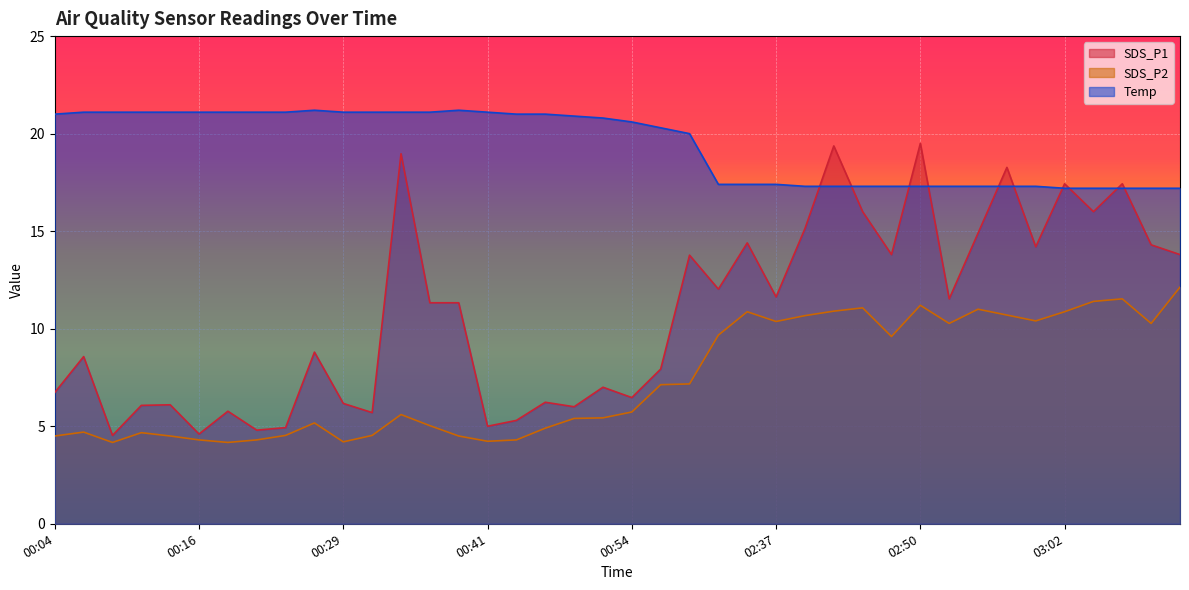

What position from the right is 02:47?

11